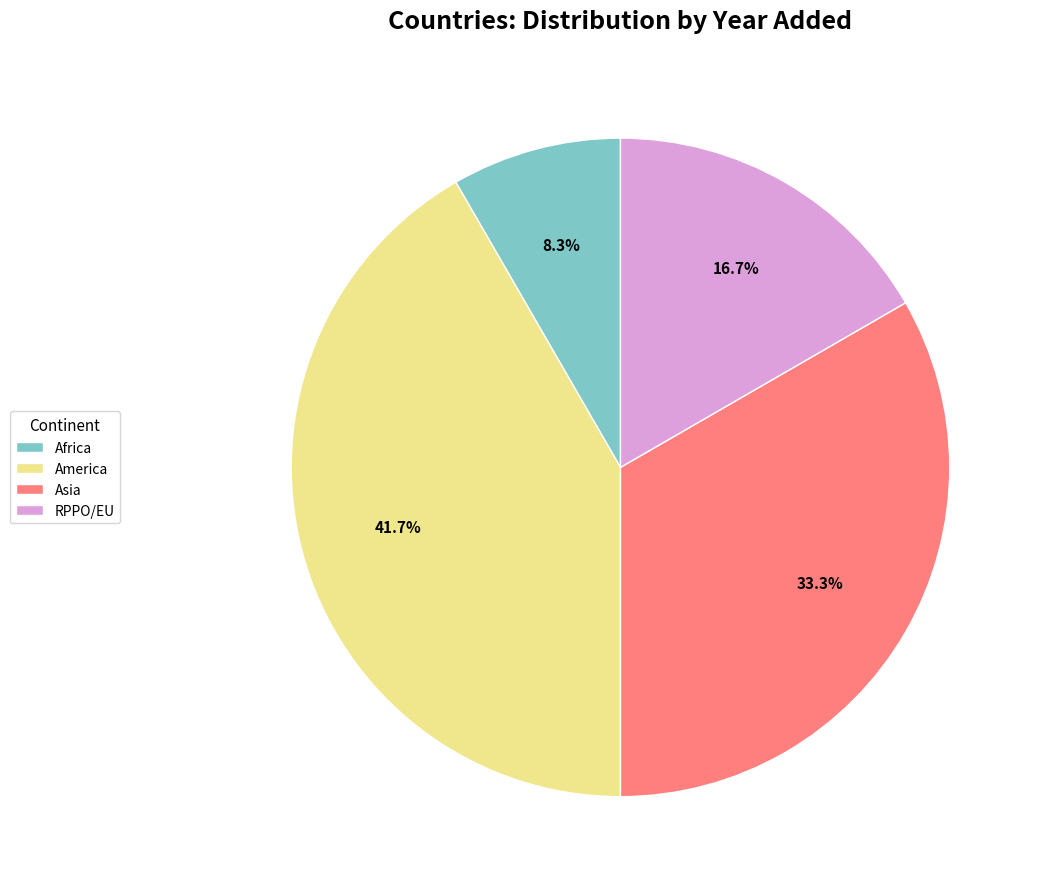

Which has a higher value, RPPO/EU or America?

America